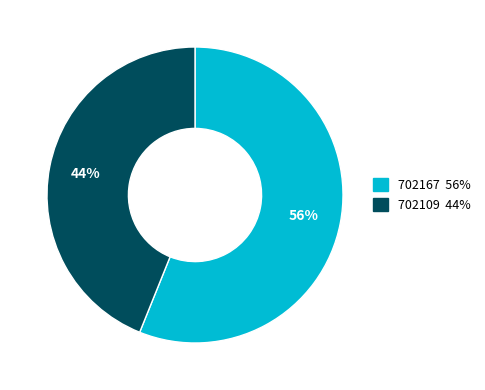

Is 702109 the majority of the pie?

No